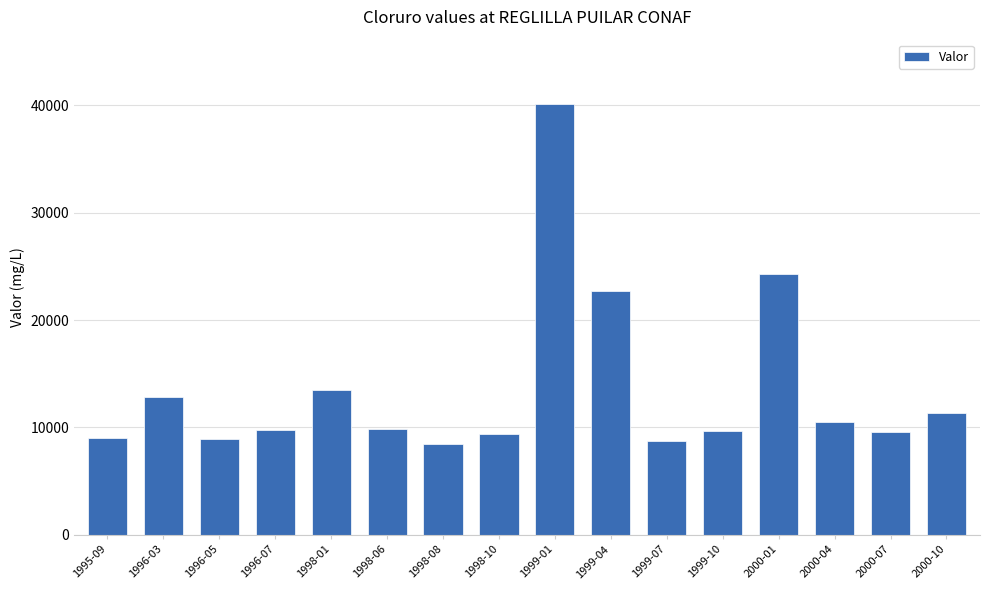

At which label does the data first exceed 9848?

1996-03